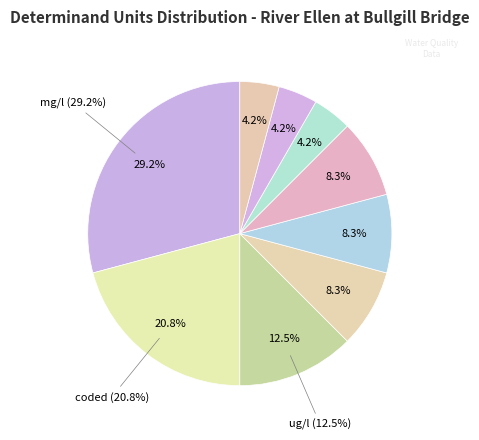

To the nearest percent, what is the difference between the largest and smallest slice percentages?

25%